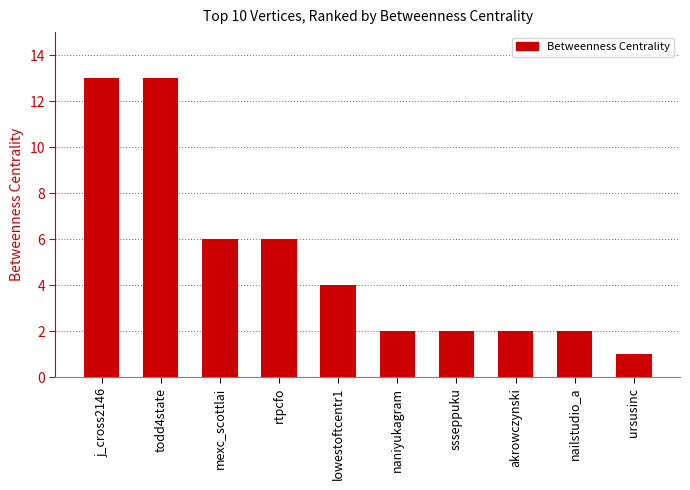

What is the average value?

5